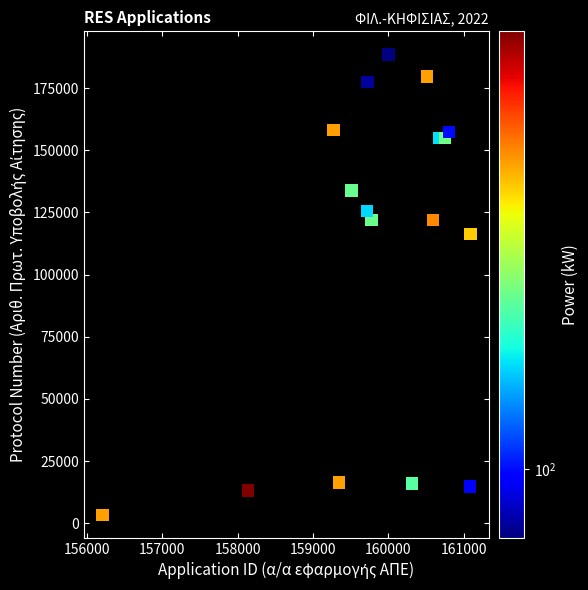

What is the range of X values (max minus min)?

4889